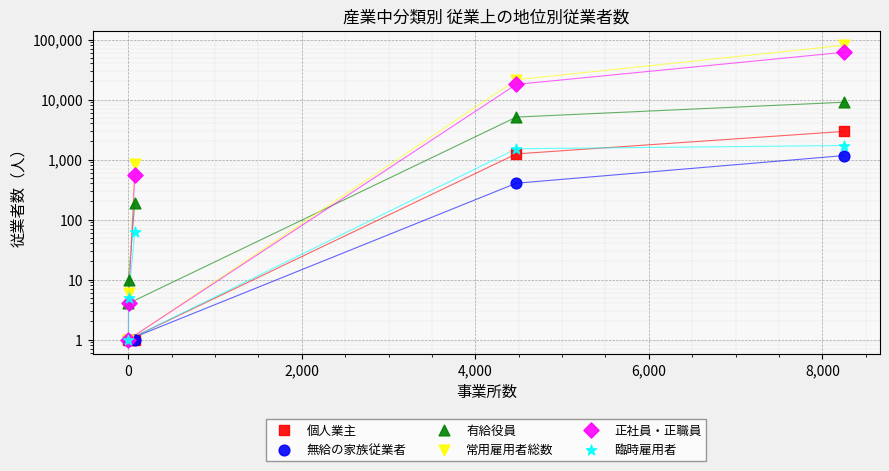

Which series has the largest total across all categories?

常用雇用者総数